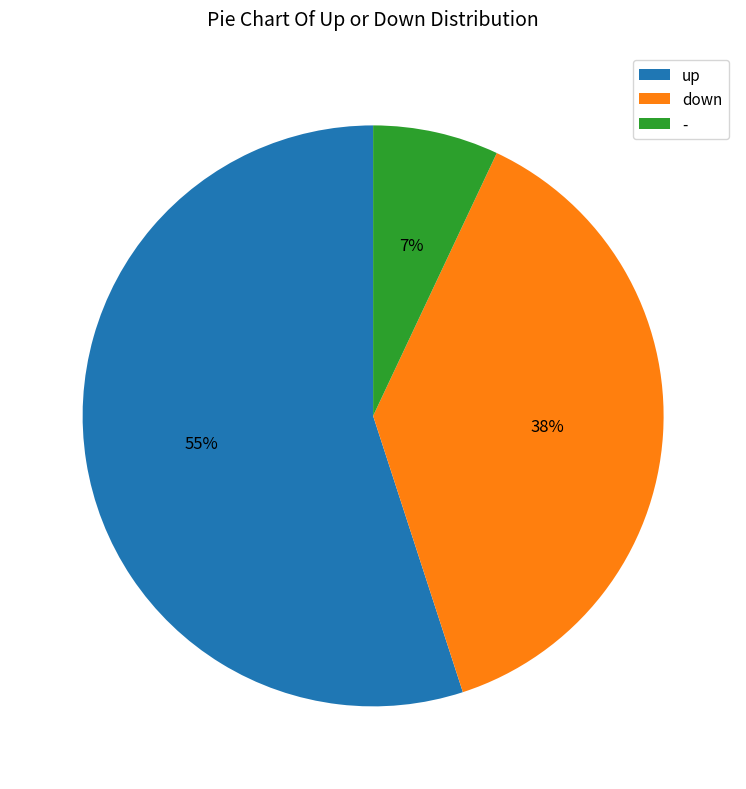

Does down represent more than half of the total?

No